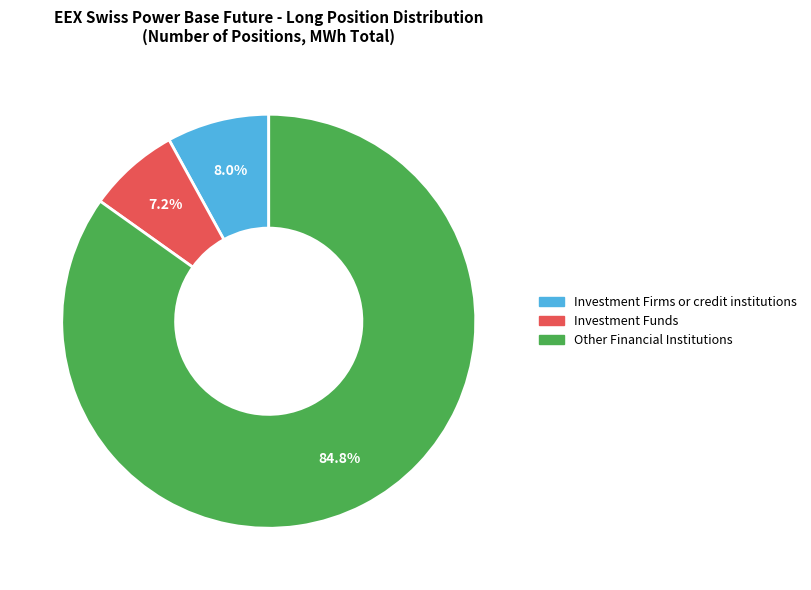

Is there any slice that represents more than half of the pie?

Yes